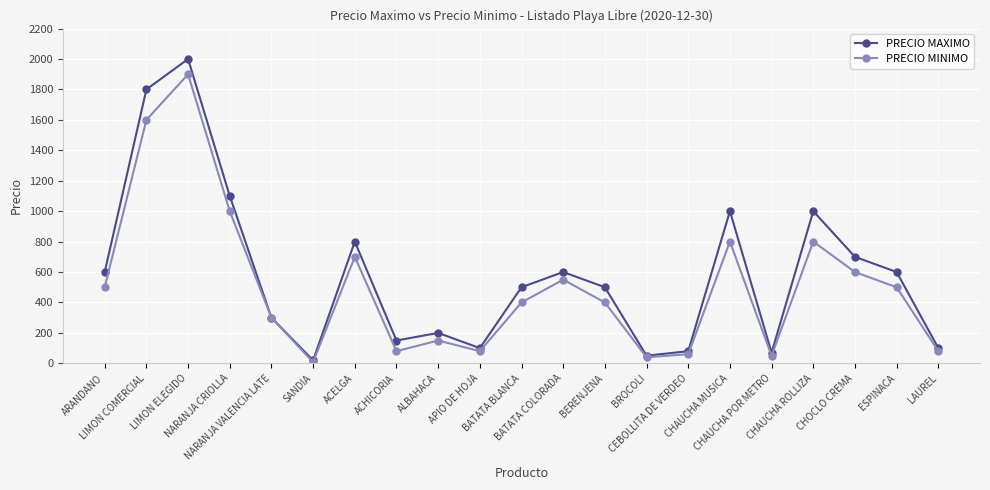

True or false: PRECIO MINIMO has a value of 538 at LIMON ELEGIDO.

False